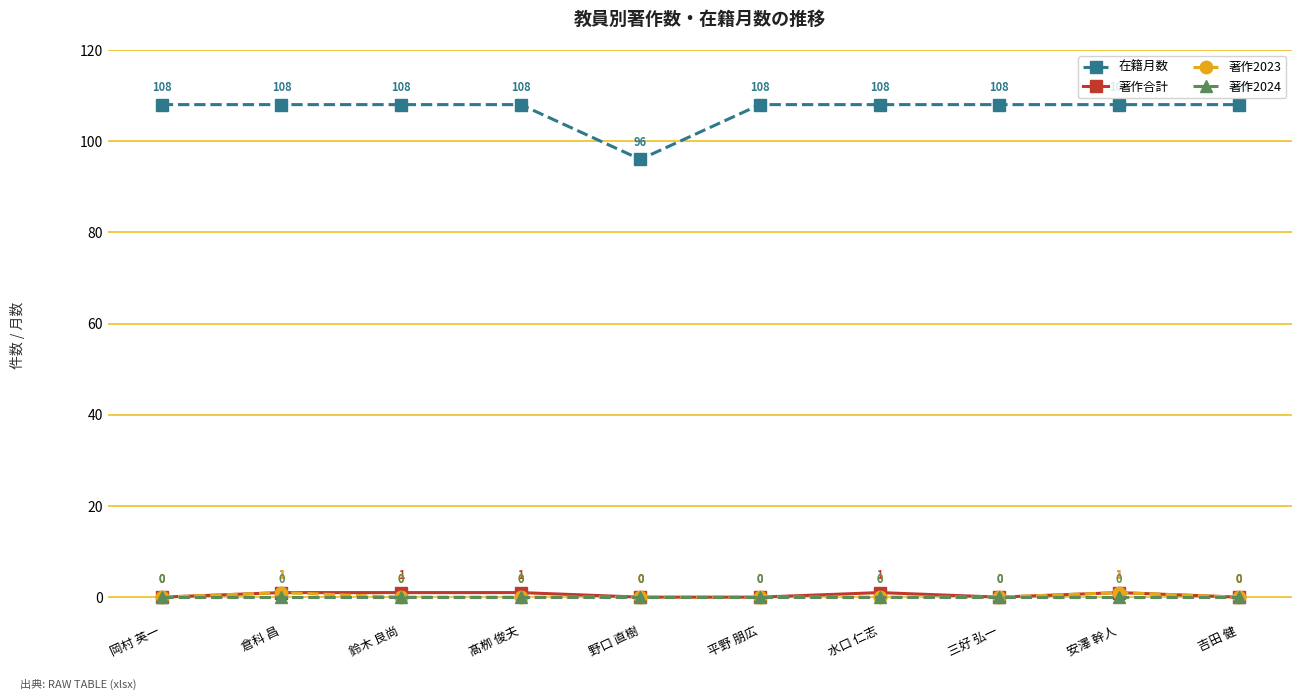

The value of 在籍月数 at 髙栁 俊夫 is 108. True or false?

True